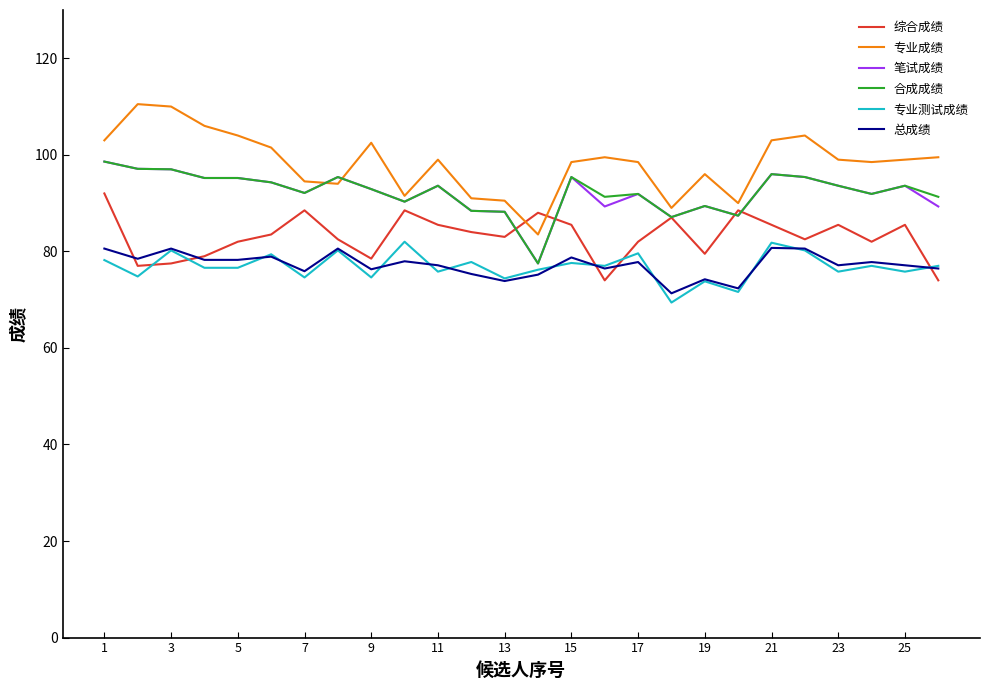

True or false: 专业成绩 and 总成绩 intersect in this chart.

False